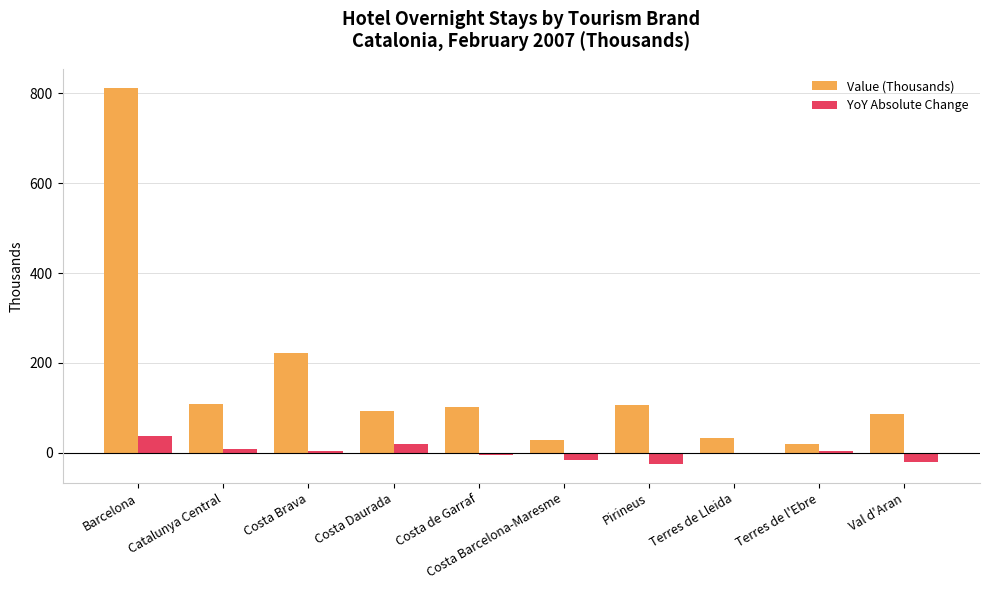

Which series changed the most between Costa Daurada and Costa Barcelona-Maresme?

Value (Thousands)